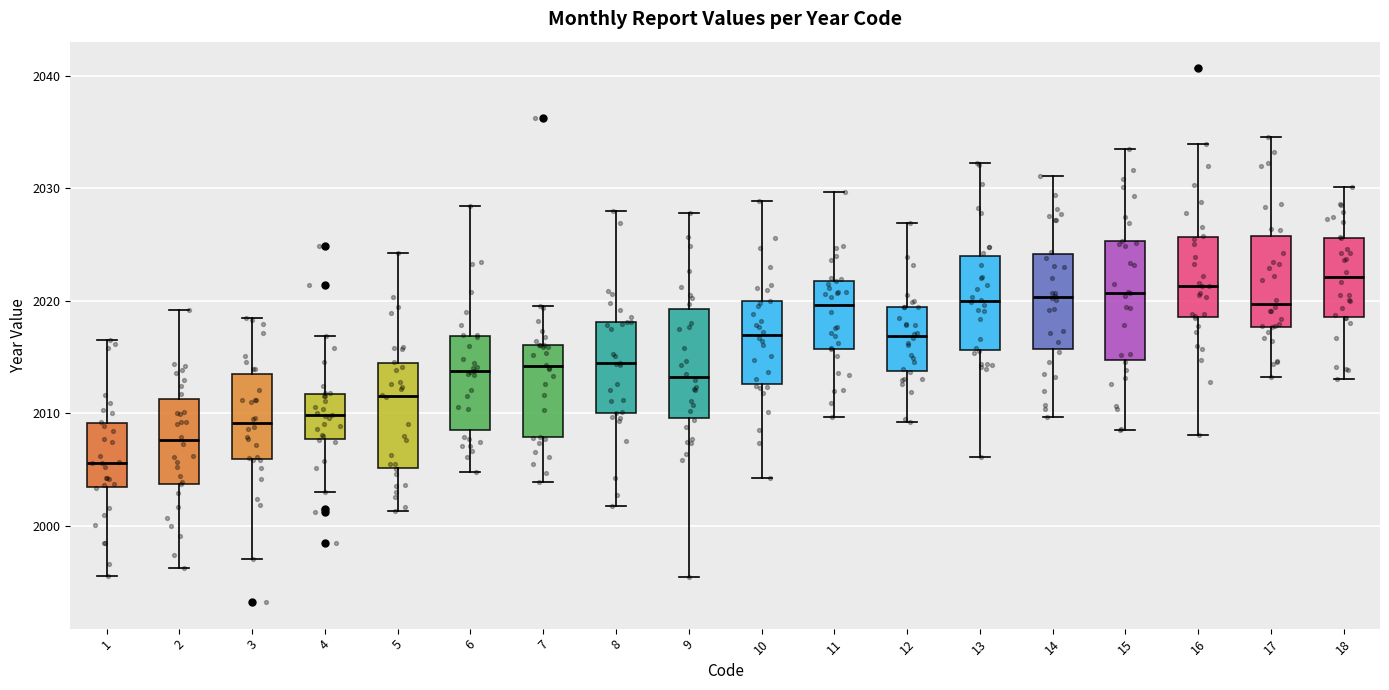

Reading left to right, transcribe this box plot: for each box, give where its median line is, the range the box spans, and where its two whiskers end, as read against the y-axis. The values are not printed on the chart, so give them approximately, as read against the axis.

1: median 2006, box 2003 to 2009, whiskers 1995 to 2017
2: median 2008, box 2004 to 2011, whiskers 1996 to 2019
3: median 2009, box 2006 to 2013, whiskers 1997 to 2018
4: median 2010, box 2008 to 2012, whiskers 2003 to 2017
5: median 2012, box 2005 to 2014, whiskers 2001 to 2024
6: median 2014, box 2009 to 2017, whiskers 2005 to 2028
7: median 2014, box 2008 to 2016, whiskers 2004 to 2020
8: median 2014, box 2010 to 2018, whiskers 2002 to 2028
9: median 2013, box 2010 to 2019, whiskers 1995 to 2028
10: median 2017, box 2013 to 2020, whiskers 2004 to 2029
11: median 2020, box 2016 to 2022, whiskers 2010 to 2030
12: median 2017, box 2014 to 2019, whiskers 2009 to 2027
13: median 2020, box 2016 to 2024, whiskers 2006 to 2032
14: median 2020, box 2016 to 2024, whiskers 2010 to 2031
15: median 2021, box 2015 to 2025, whiskers 2008 to 2033
16: median 2021, box 2019 to 2026, whiskers 2008 to 2034
17: median 2020, box 2018 to 2026, whiskers 2013 to 2035
18: median 2022, box 2019 to 2026, whiskers 2013 to 2030